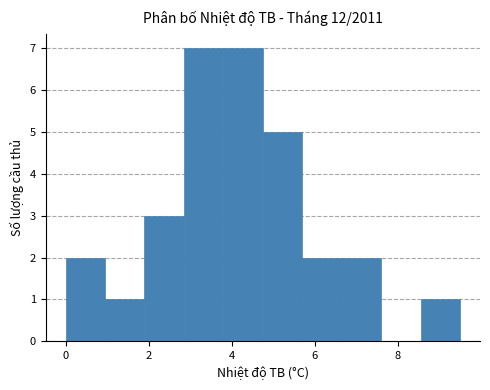

Reading left to right, transcribe this chart: for each bar, give the range it covers on the x-axis and its height. Neither the bar edges nor the heights are printed on the chart, so give them approximately, as read against the axes.

0.00 to 0.95: 2
0.95 to 1.90: 1
1.90 to 2.85: 3
2.85 to 3.80: 7
3.80 to 4.75: 7
4.75 to 5.70: 5
5.70 to 6.65: 2
6.65 to 7.60: 2
7.60 to 8.55: 0
8.55 to 9.50: 1